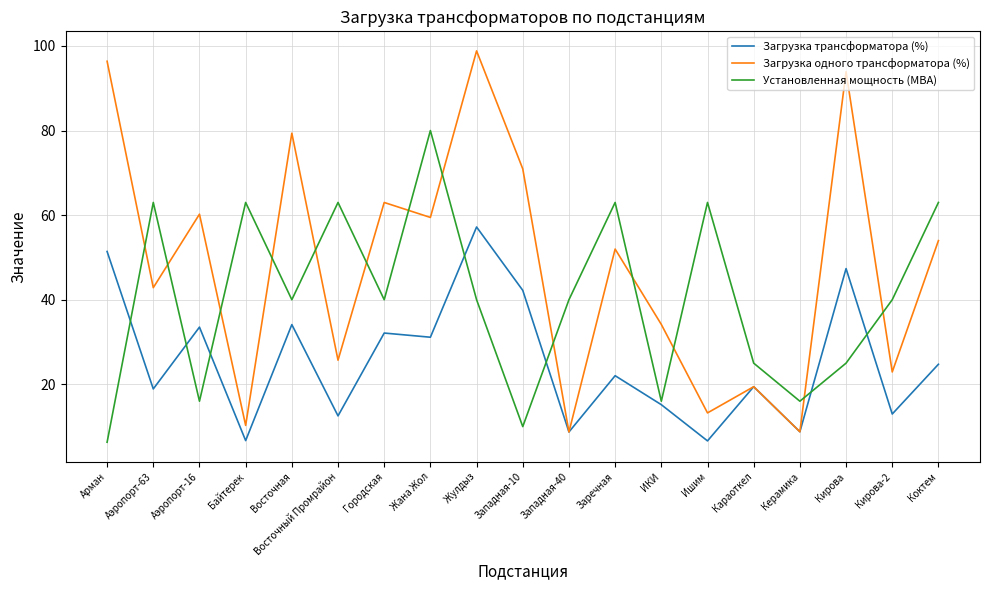

The Загрузка трансформатора (%) series shows 91.7 at Арман. True or false?

False